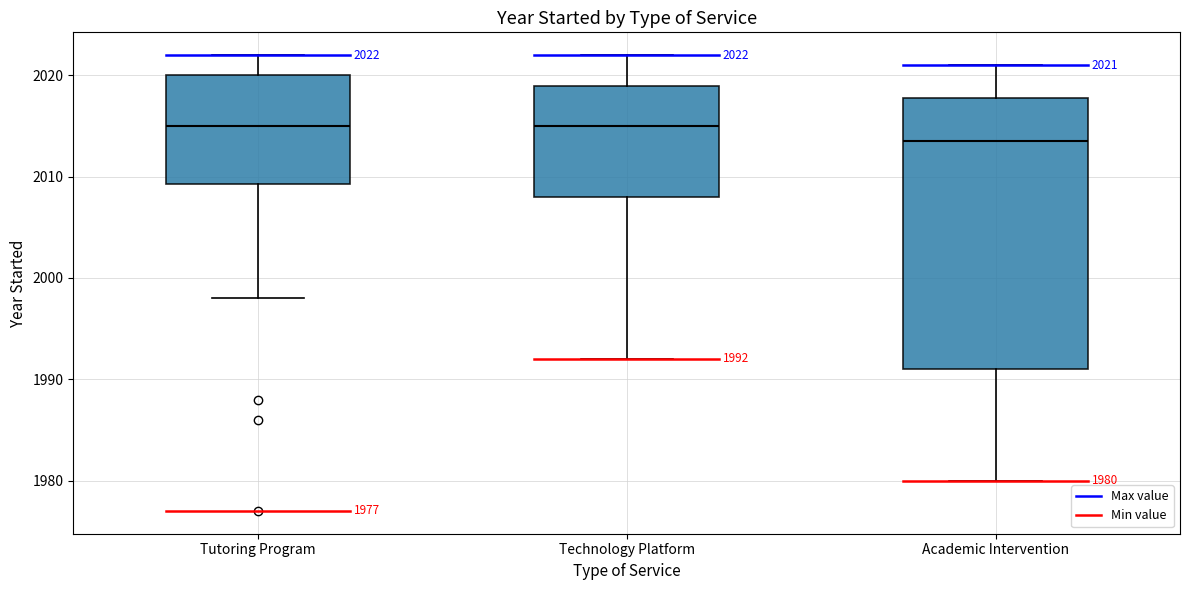

Which box is the tallest, from its lower edge to its upper edge?

Academic Intervention